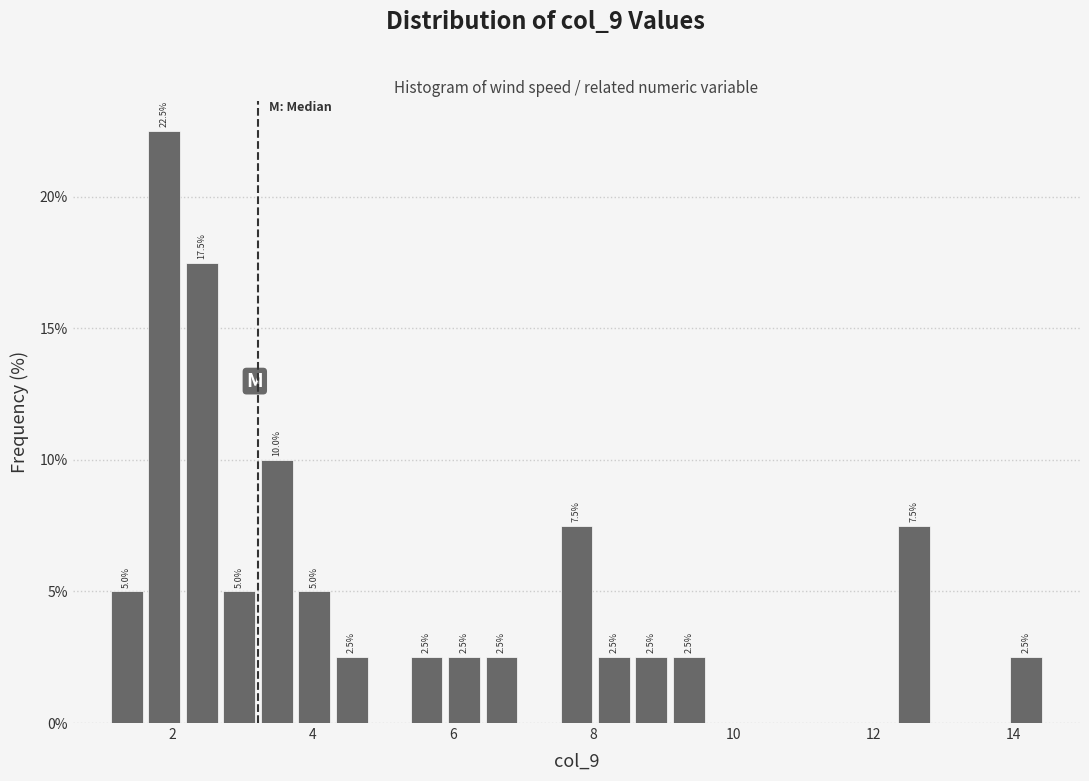

Around what value on the x-axis is the tallest bar? Give the approximate position of its centre, as read against the axis.

1.8